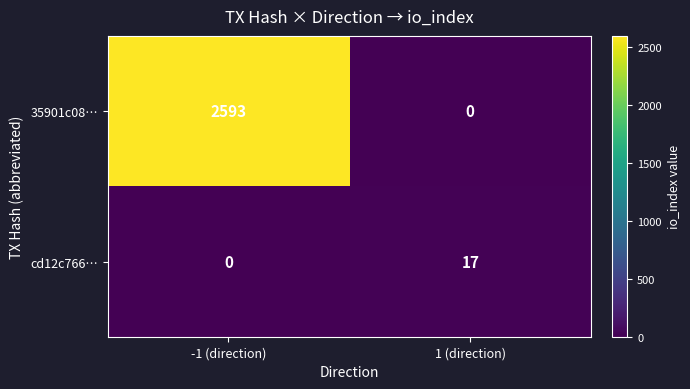

Which series has the largest total across all categories?

35901c08…